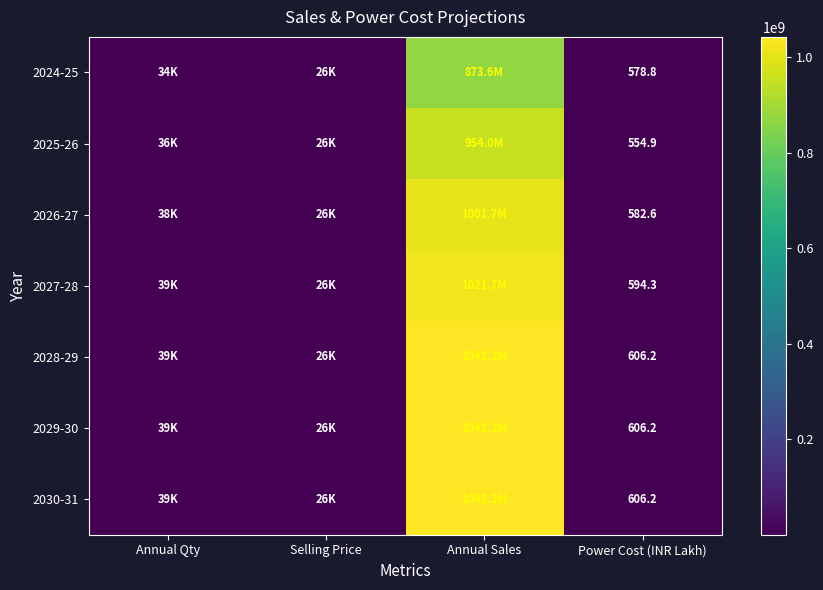

What is the difference between the maximum and second lowest values in the 2030-31 series?

1042142180.0